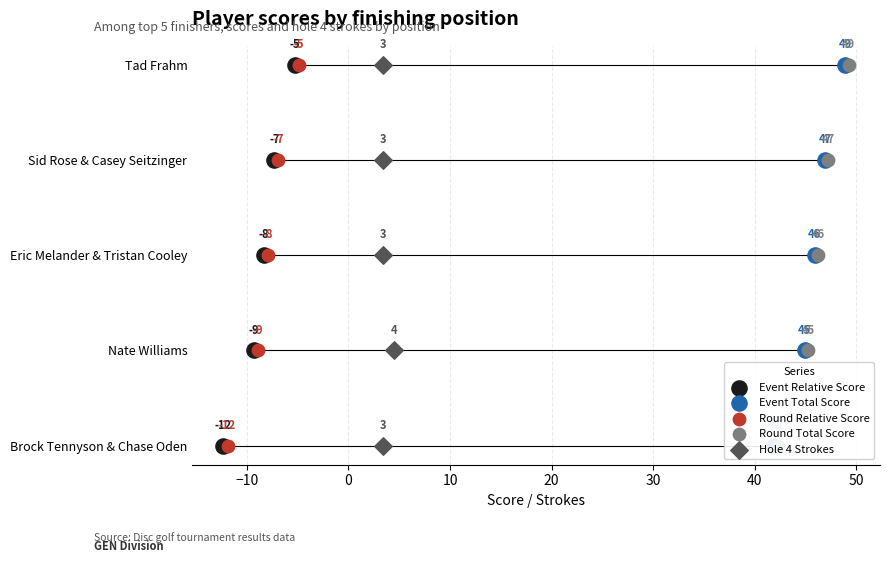

Is the value of Hole 4 Strokes at 20 greater than the value of Event Relative Score at −10?

Yes